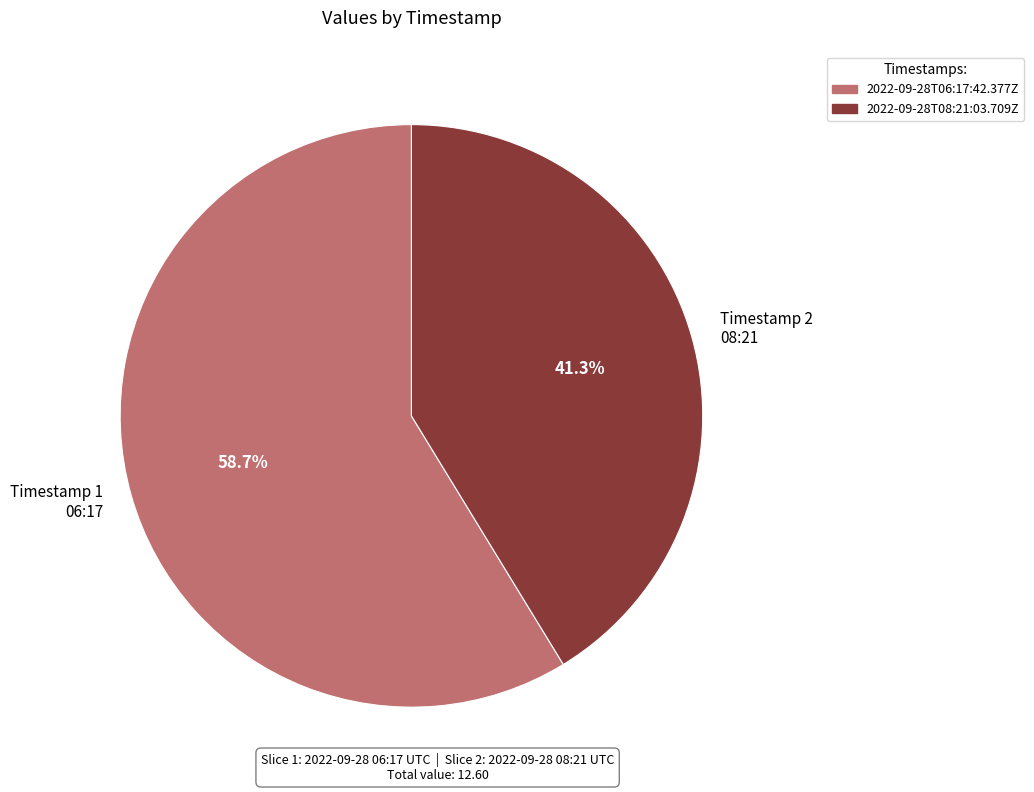

Which category has the smallest portion of the pie?

Timestamp 2 08:21